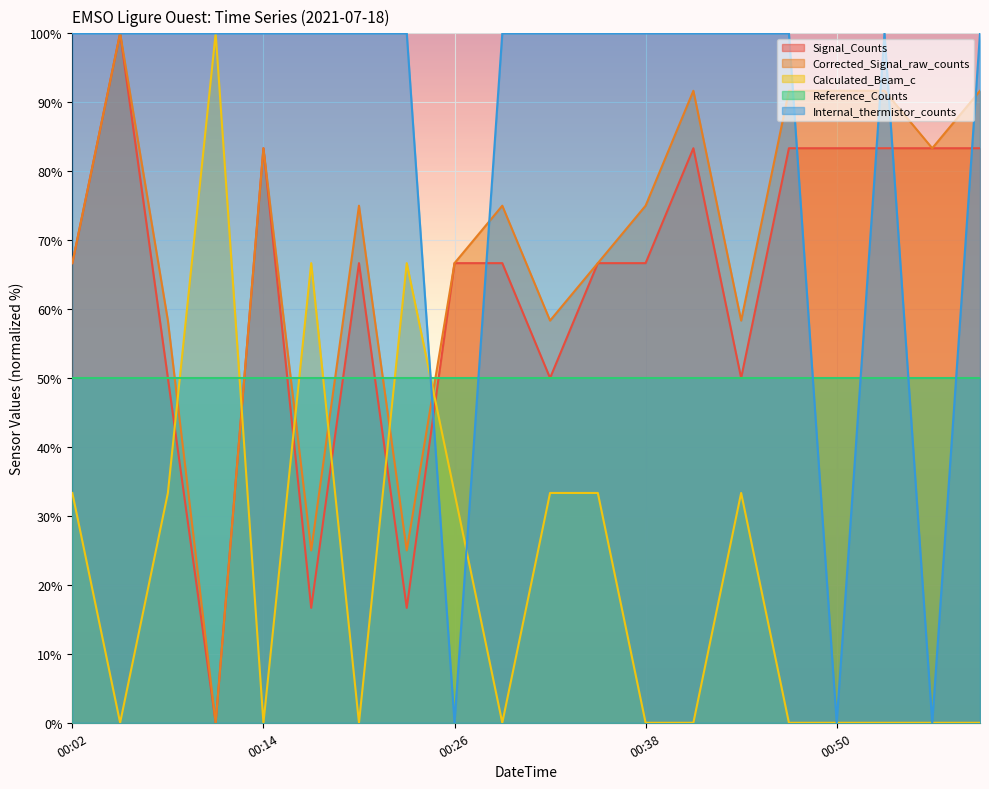

True or false: Corrected_Signal_raw_counts has more than 1 points higher than both neighbors.

True